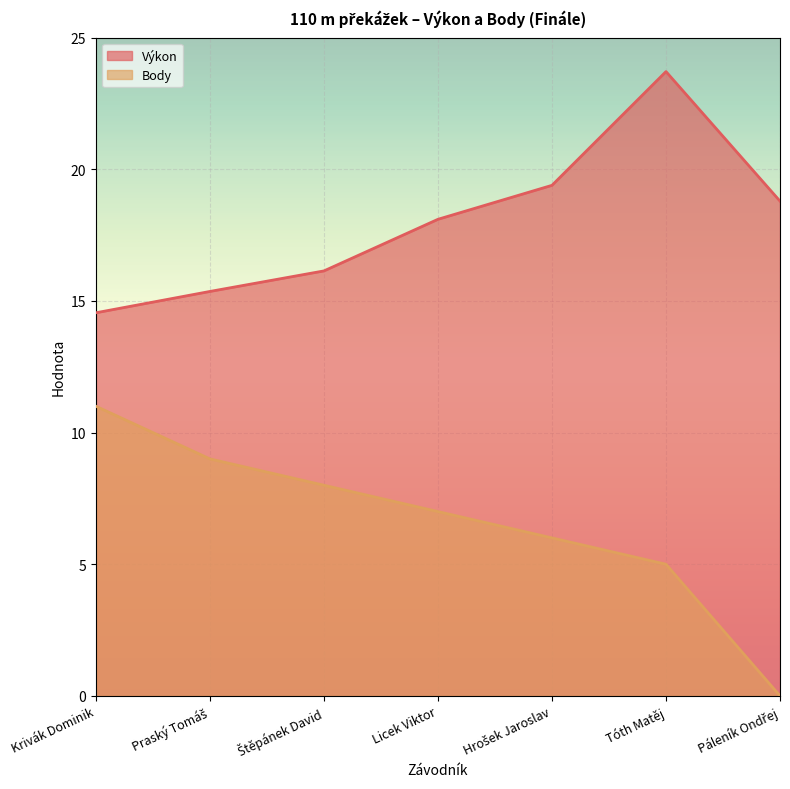

True or false: Výkon has a value of 21.4 at Krivák Dominik.

False